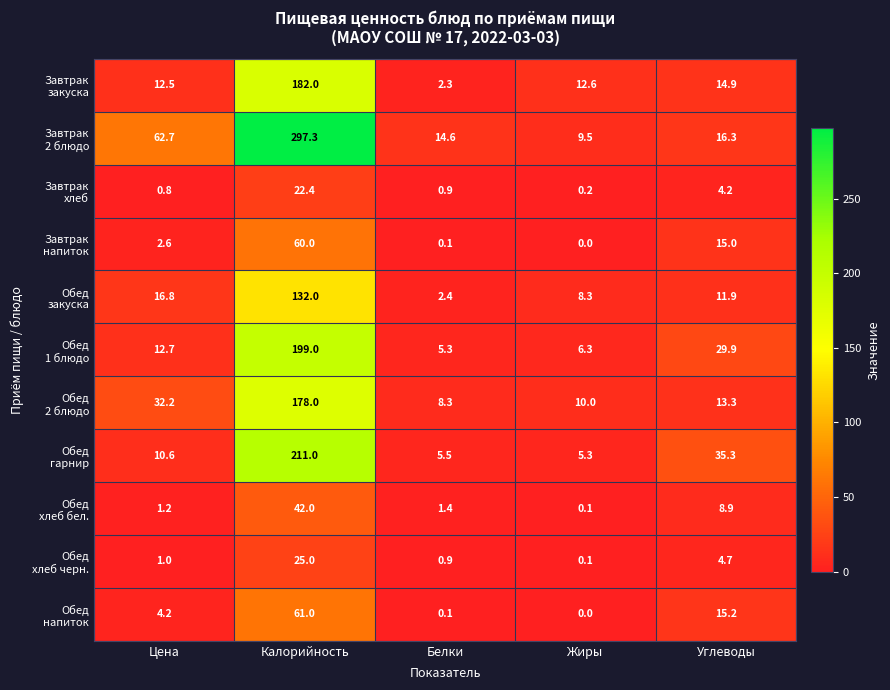

What is the maximum value shown in the chart?

297.3